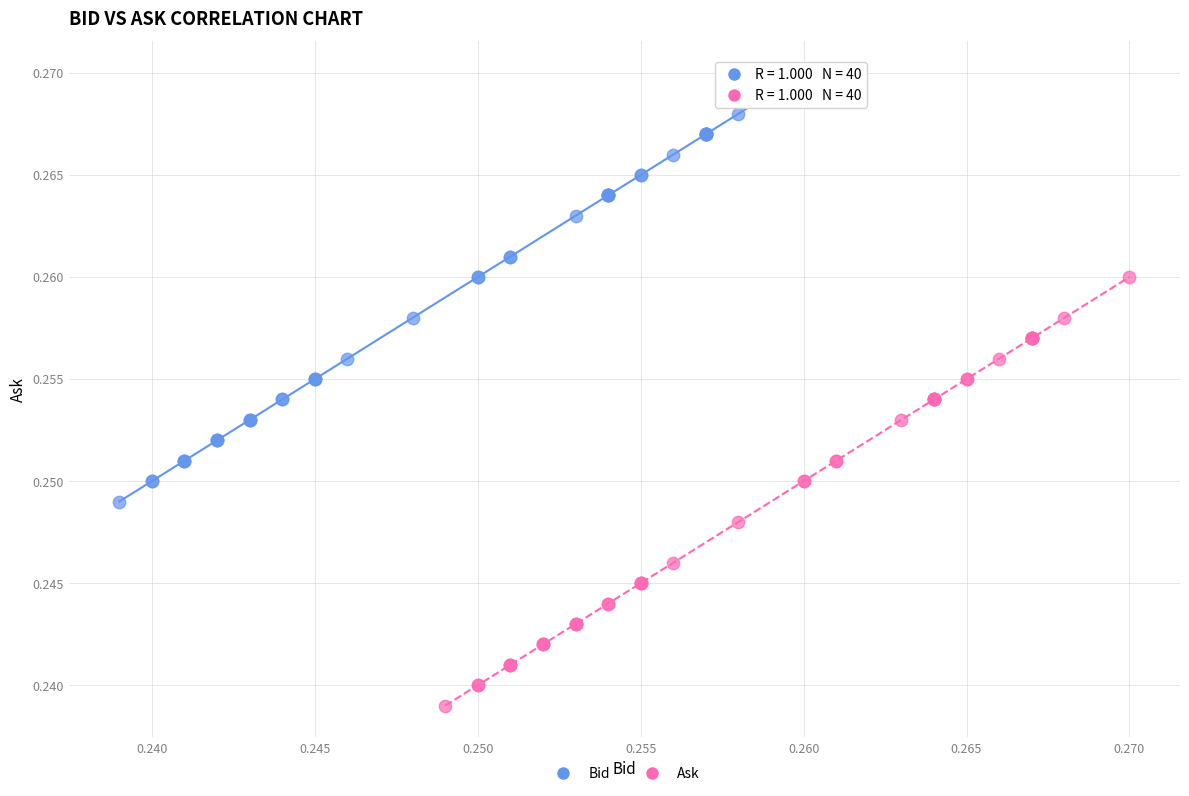

Which series reaches the minimum Y coordinate?

Ask